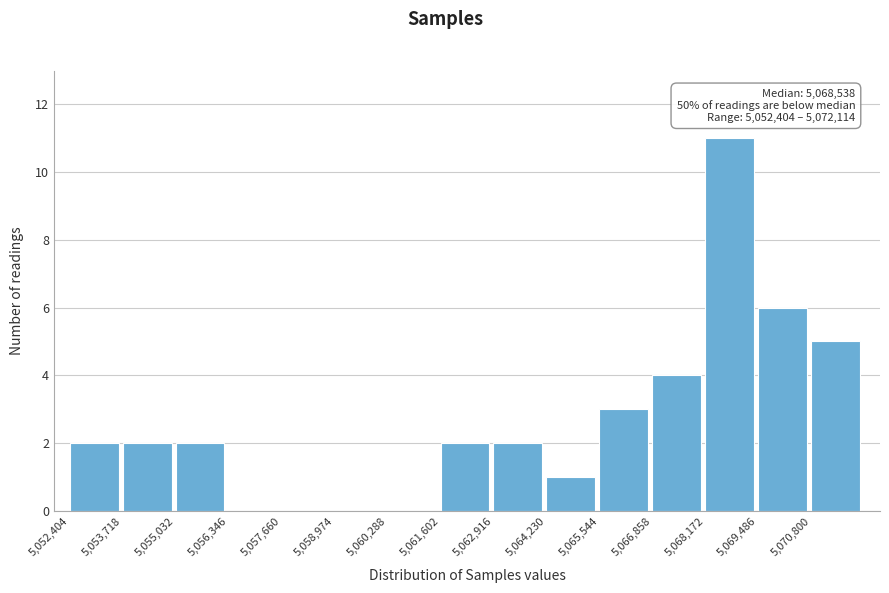

Which range on the x-axis has the tallest bar?

5068200 to 5069400